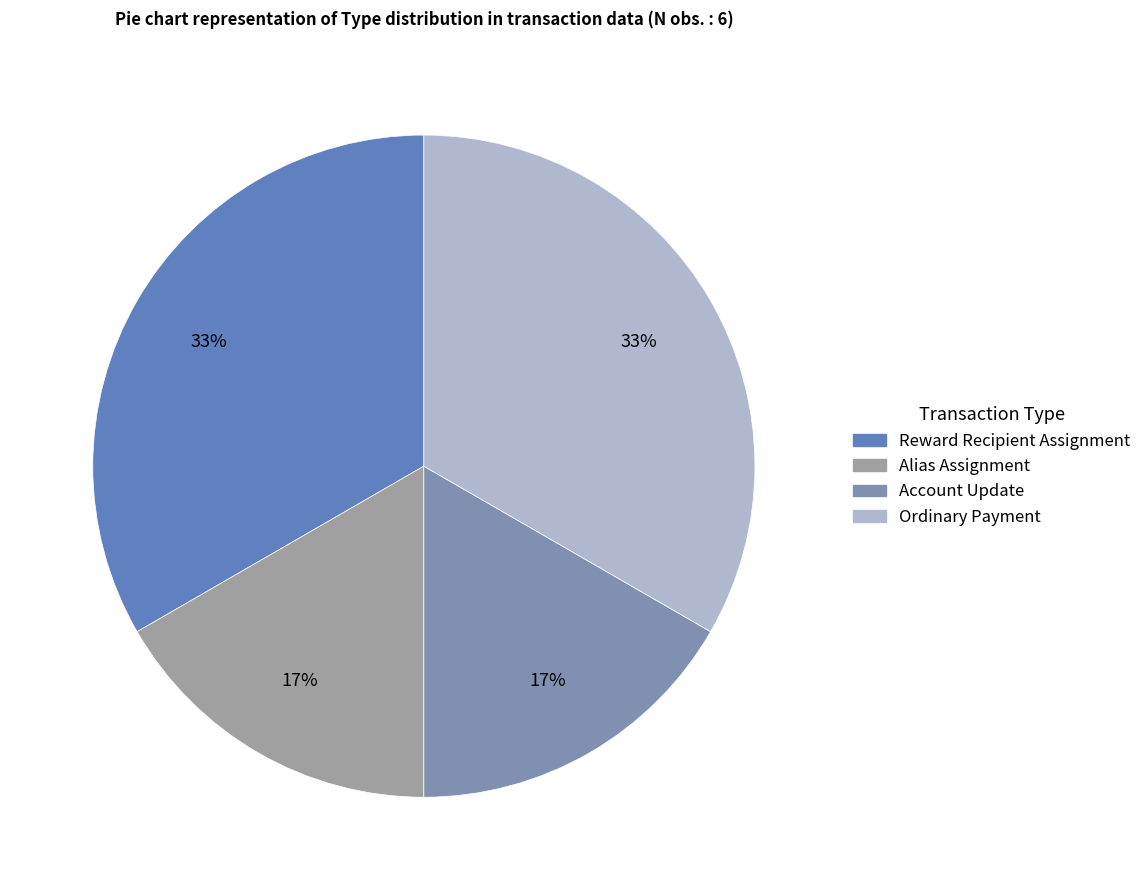

The Account Update slice represents 28% of the pie. True or false?

False